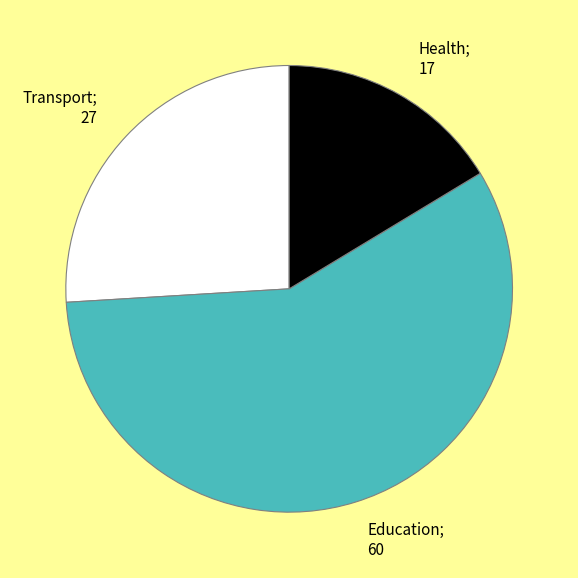

Is there any slice that represents more than half of the pie?

Yes